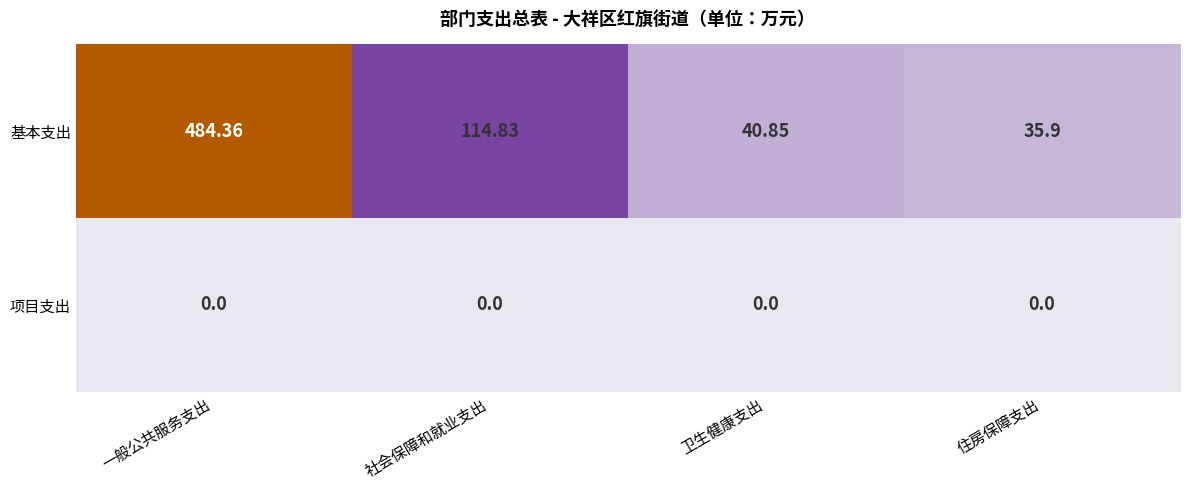

Which series has the widest spread of values?

基本支出